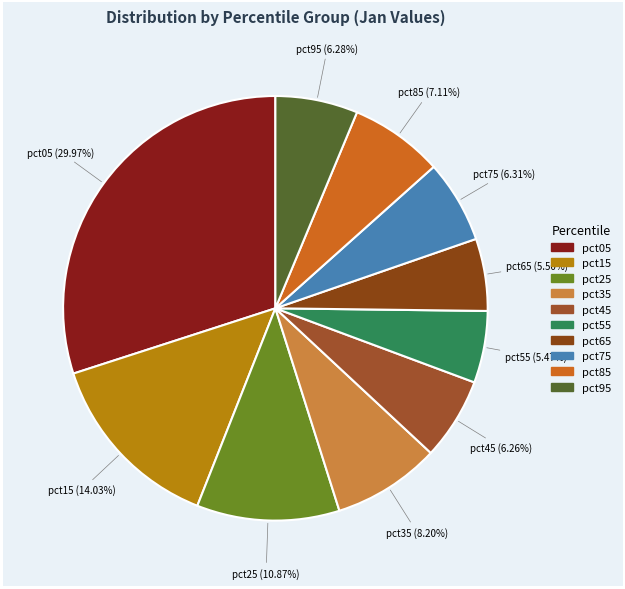

Which category has the biggest portion of the pie?

pct05